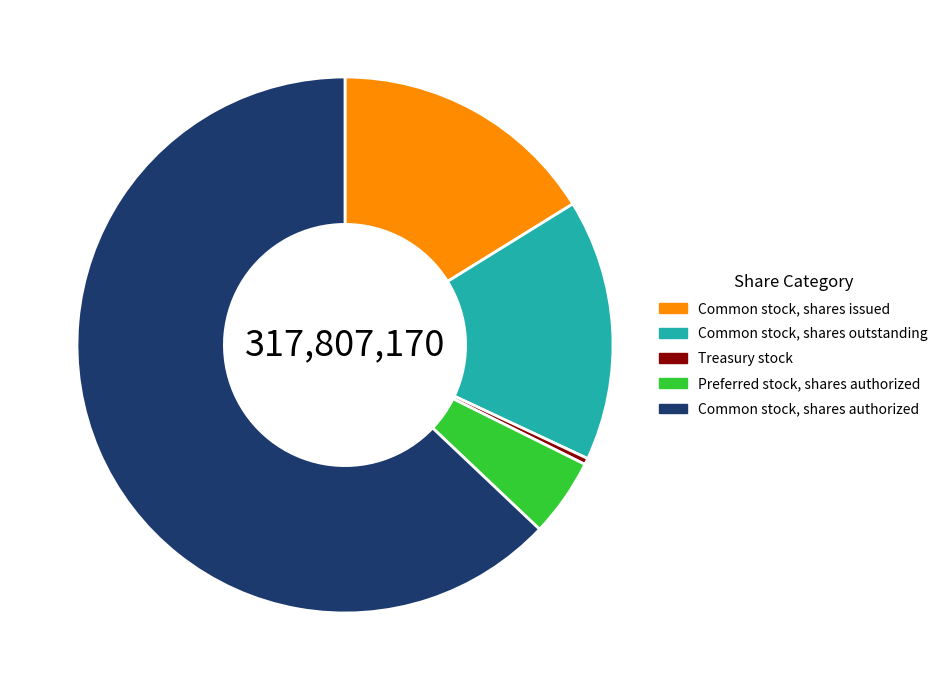

Is the sum of Common stock, shares outstanding and Treasury stock greater than half?

No